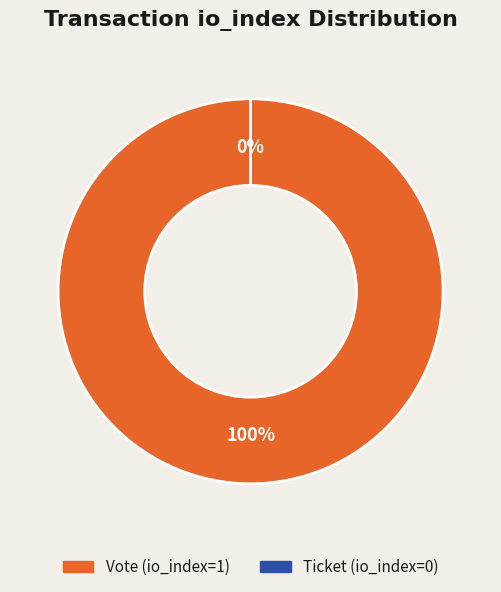

To the nearest percent, what is the difference between the largest and smallest slice percentages?

100%